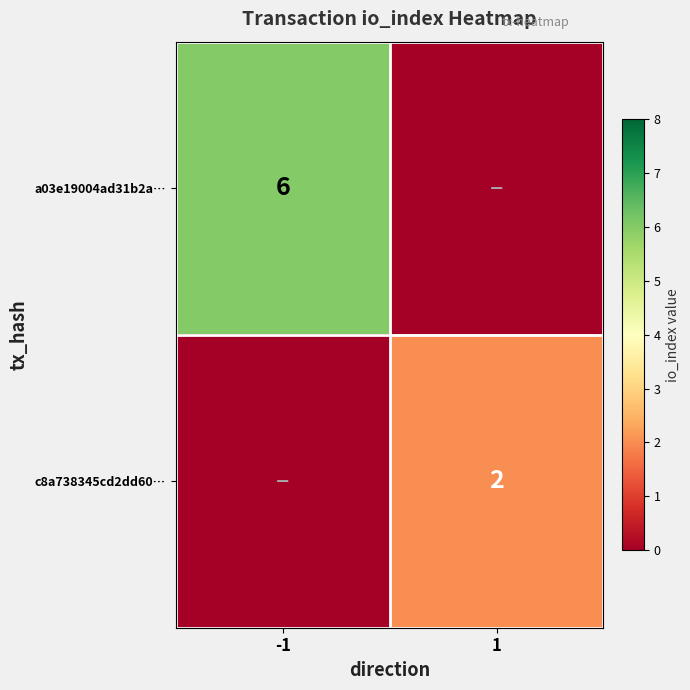

The a03e19004ad31b2a… series shows 10 at -1. True or false?

False